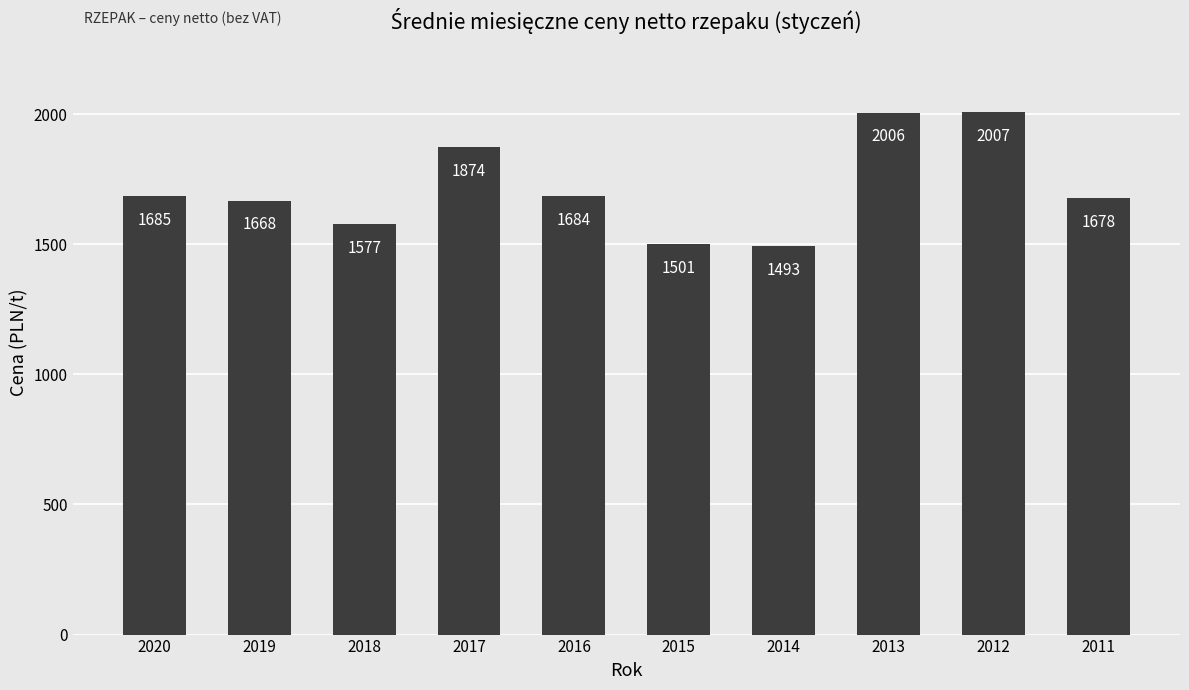

How many values are between 1577 and 1874?

6